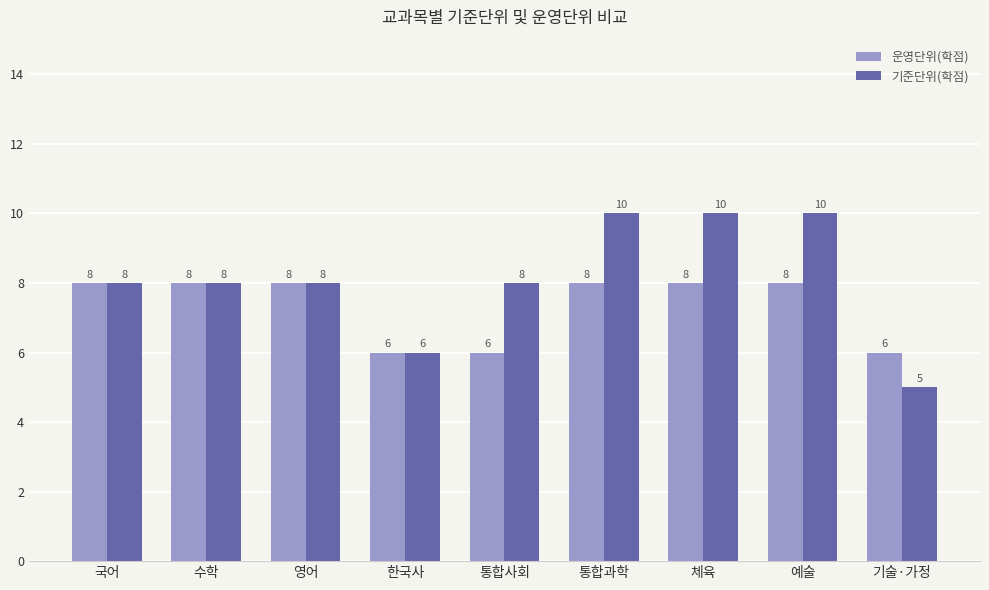

How many bars are there in each group?

2